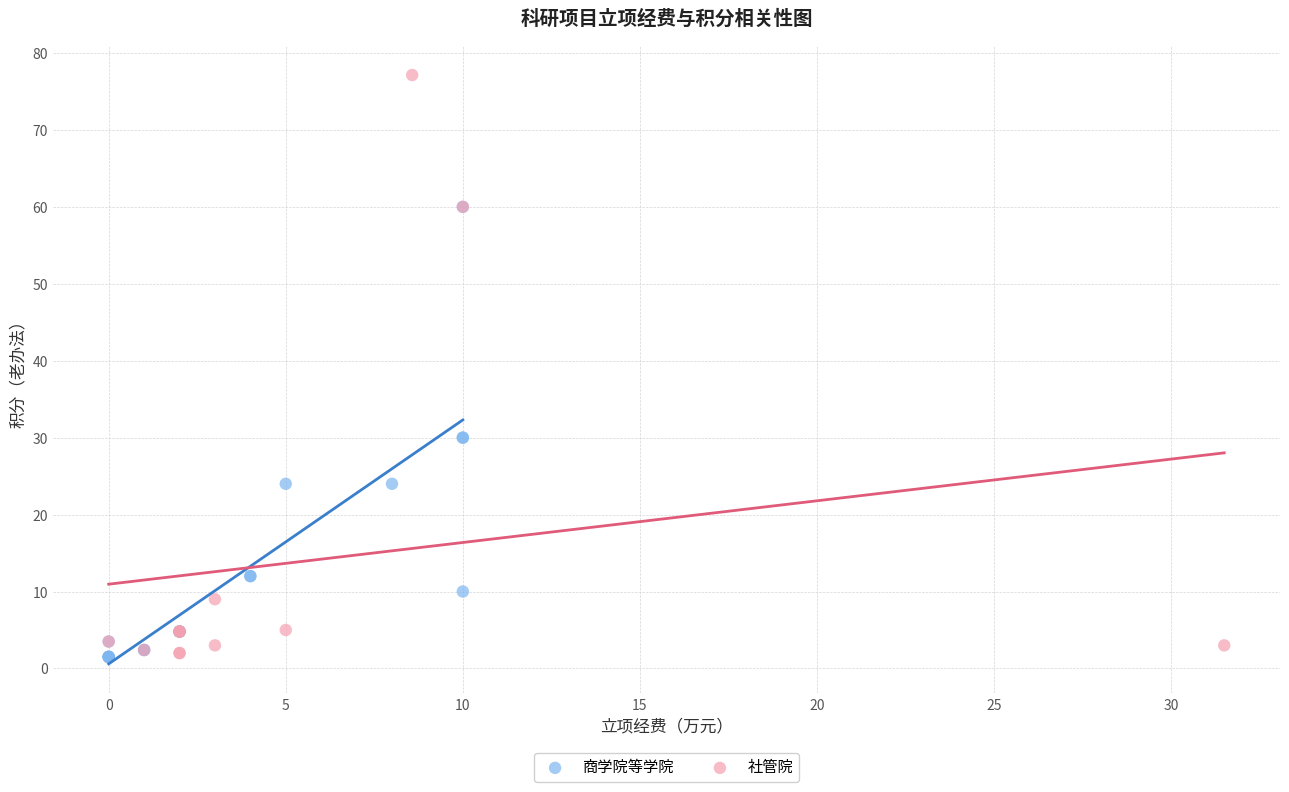

Which series has the largest Y range (max minus min)?

社管院